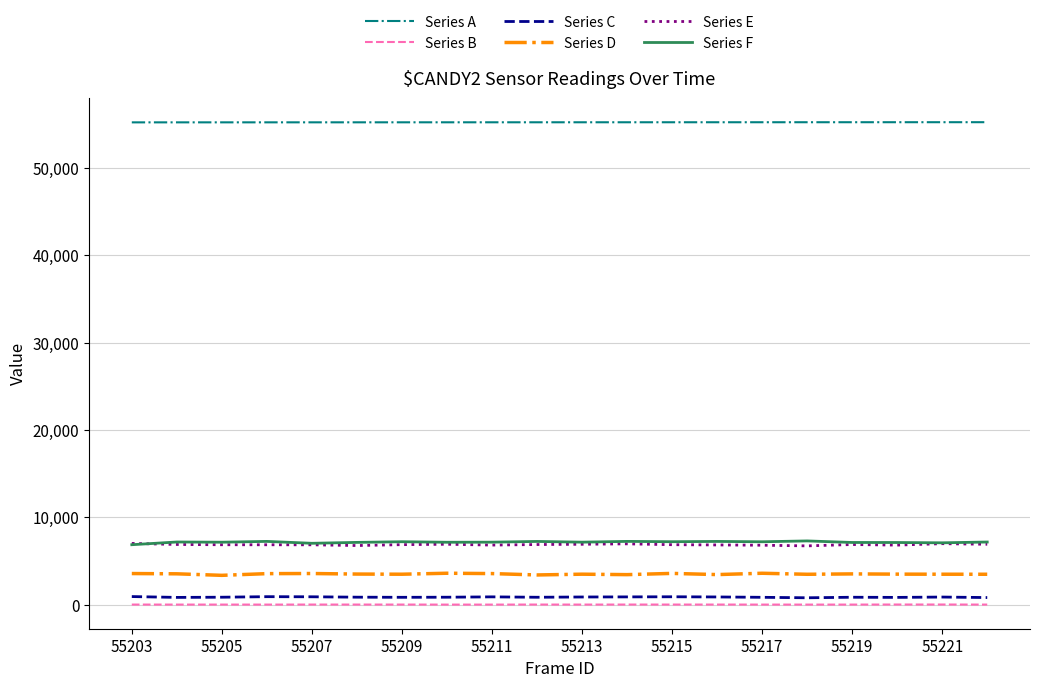

What is the highest value of the Series E series?

7008